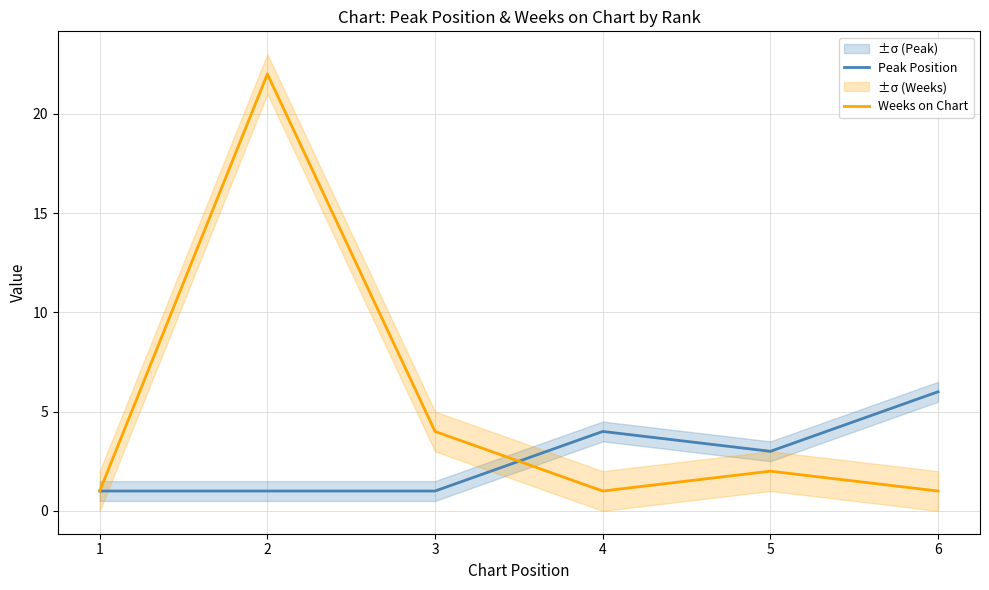

How many values in the Weeks on Chart series are below 2?

3